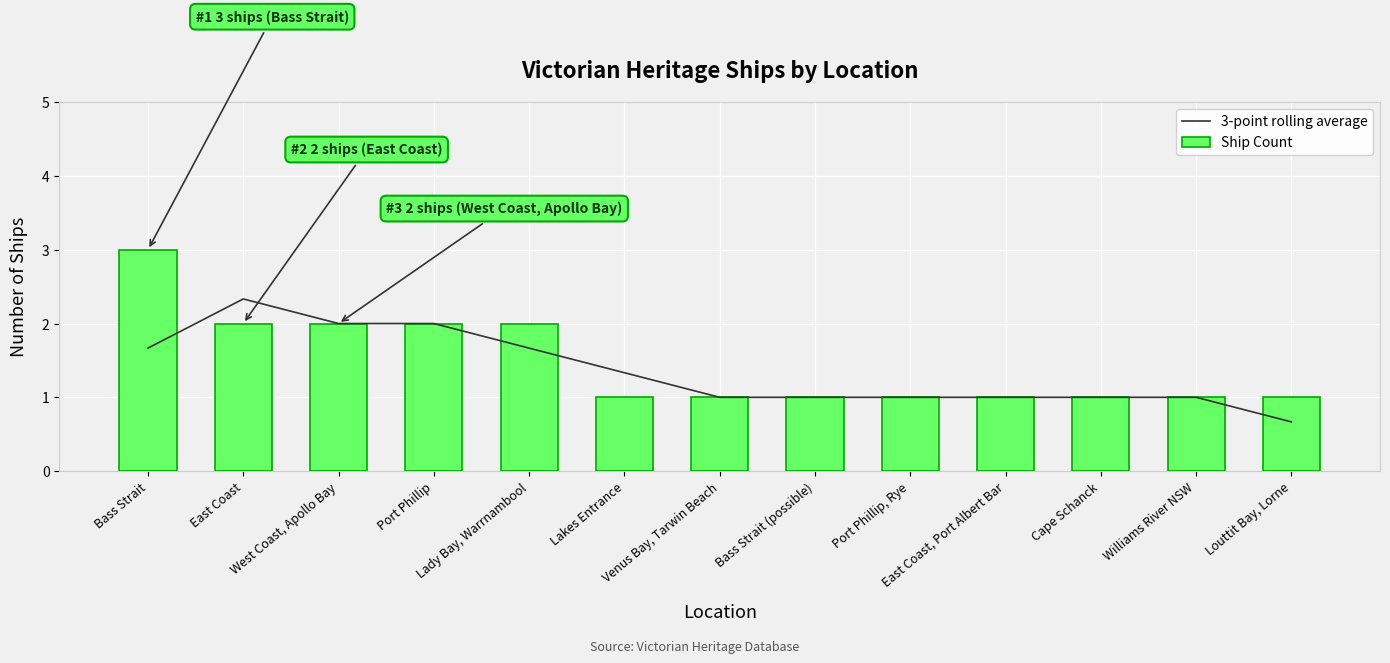

What is the sum of all Ship Count values?

19